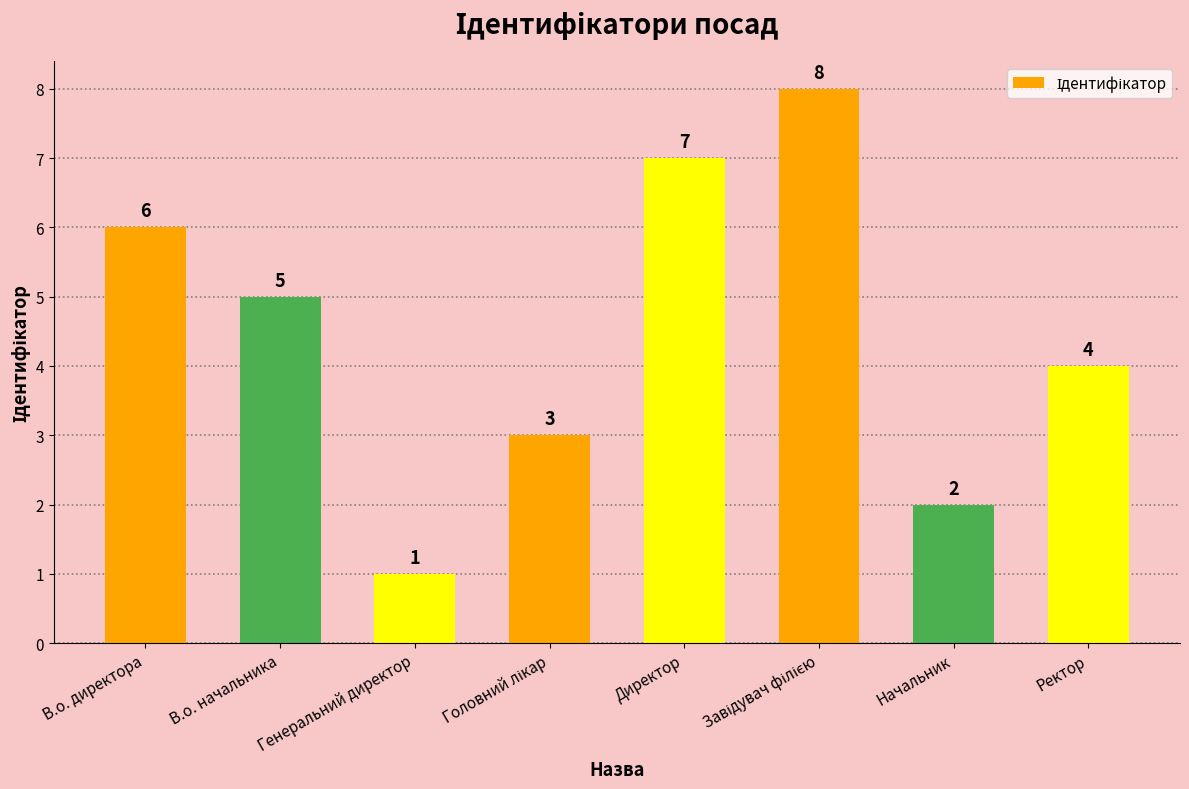

What is the label of the 5th bar from the left?

Директор